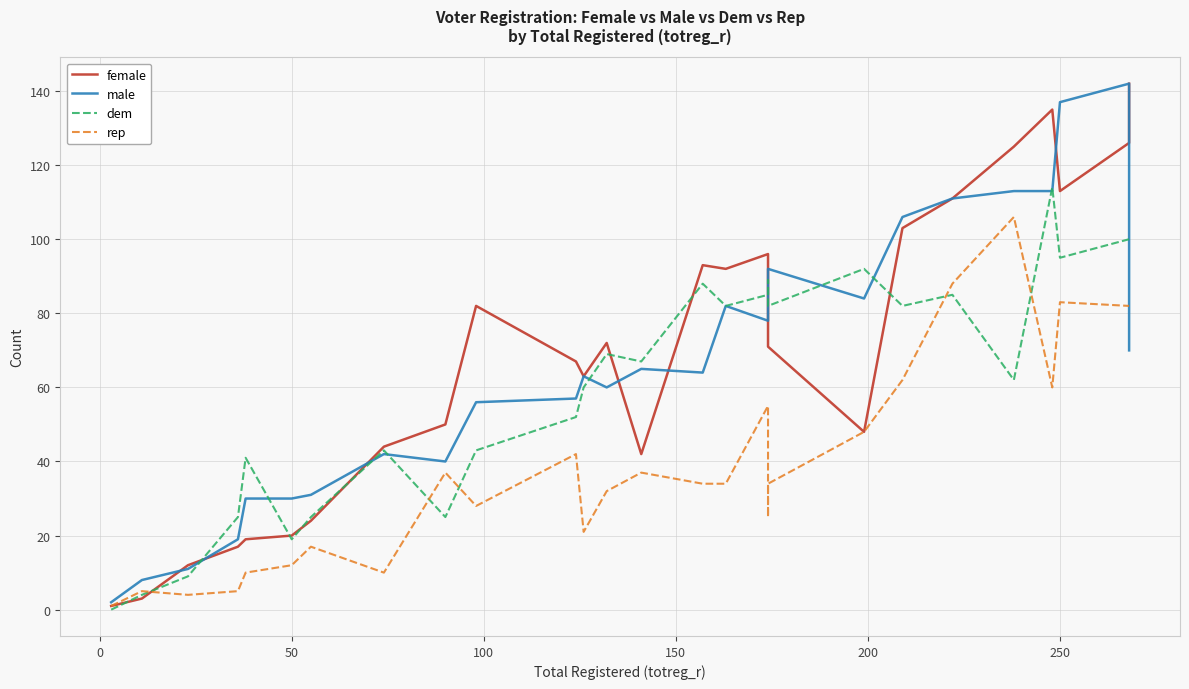

How many values in the rep series are below 34?

12